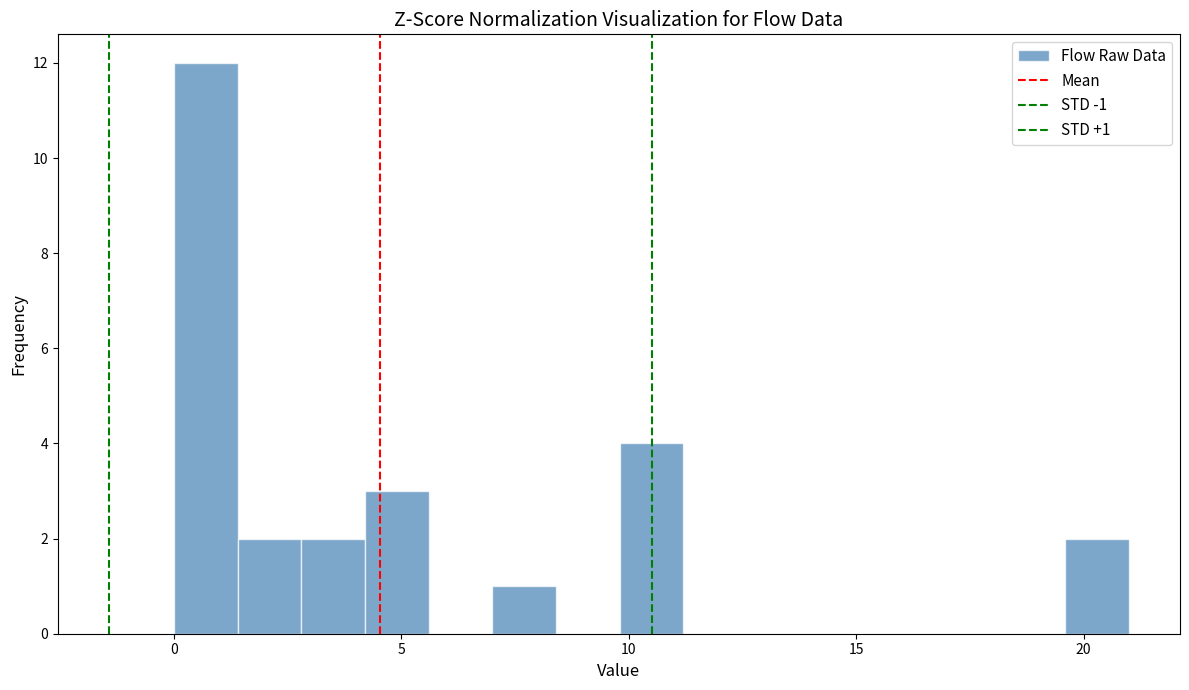

Read against the x-axis, roughly where is the centre of the tallest bar?

0.5